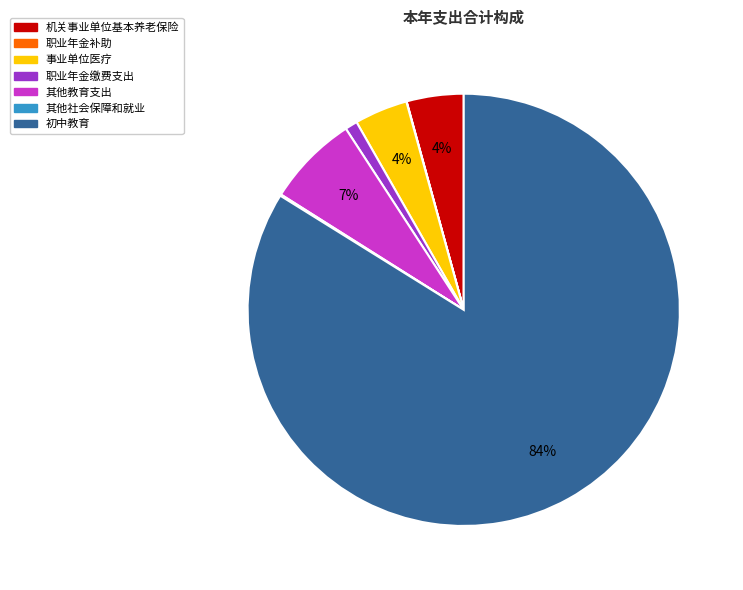

Is there a majority slice in this chart?

Yes